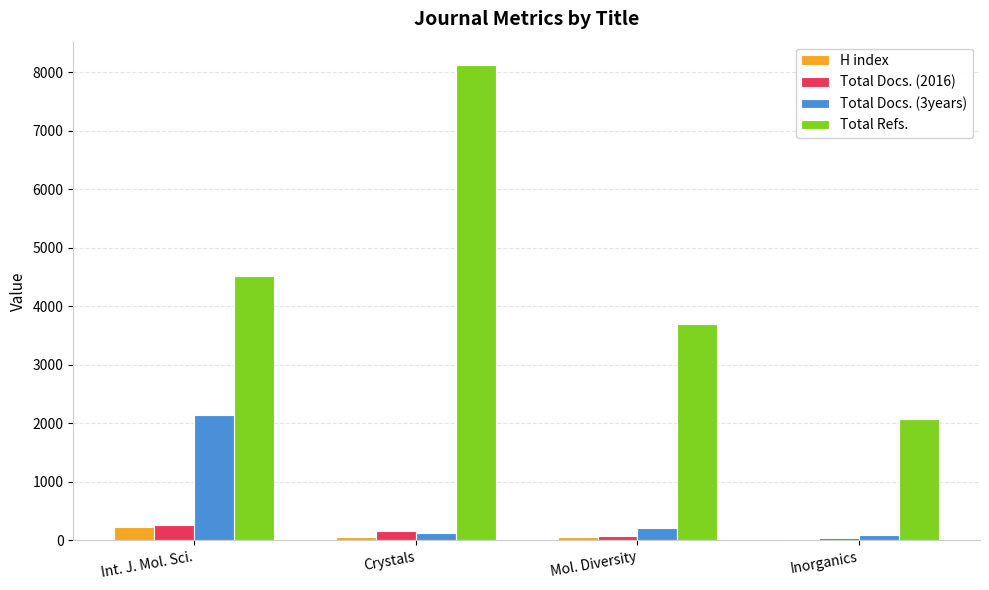

What is the sum of the Total Refs. values at Mol. Diversity and Crystals?

11814